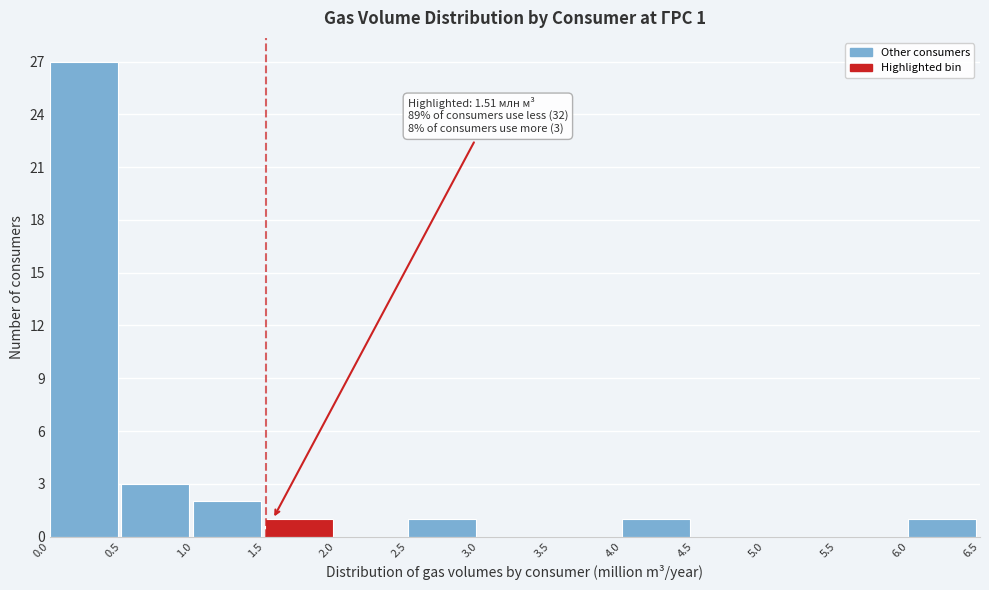

Which range on the x-axis has the tallest bar?

0.0 to 0.5